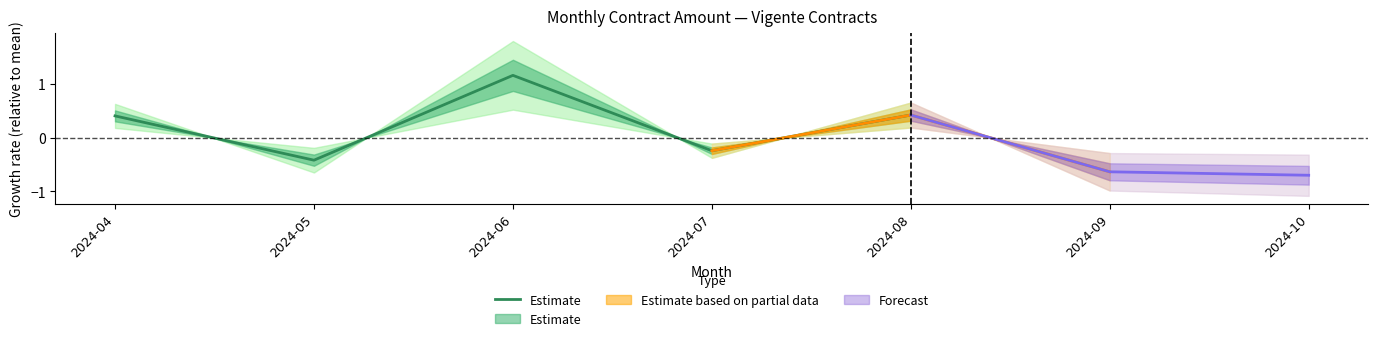

How many interior local peaks (higher than both neighbors) does the data have?

1